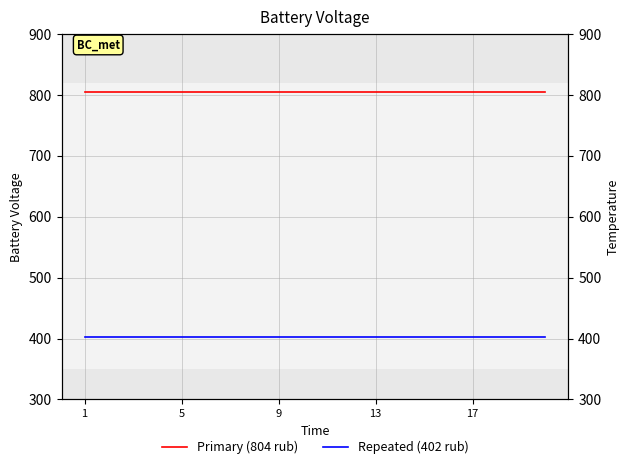

True or false: Primary (804 rub) and Repeated (402 rub) intersect in this chart.

False